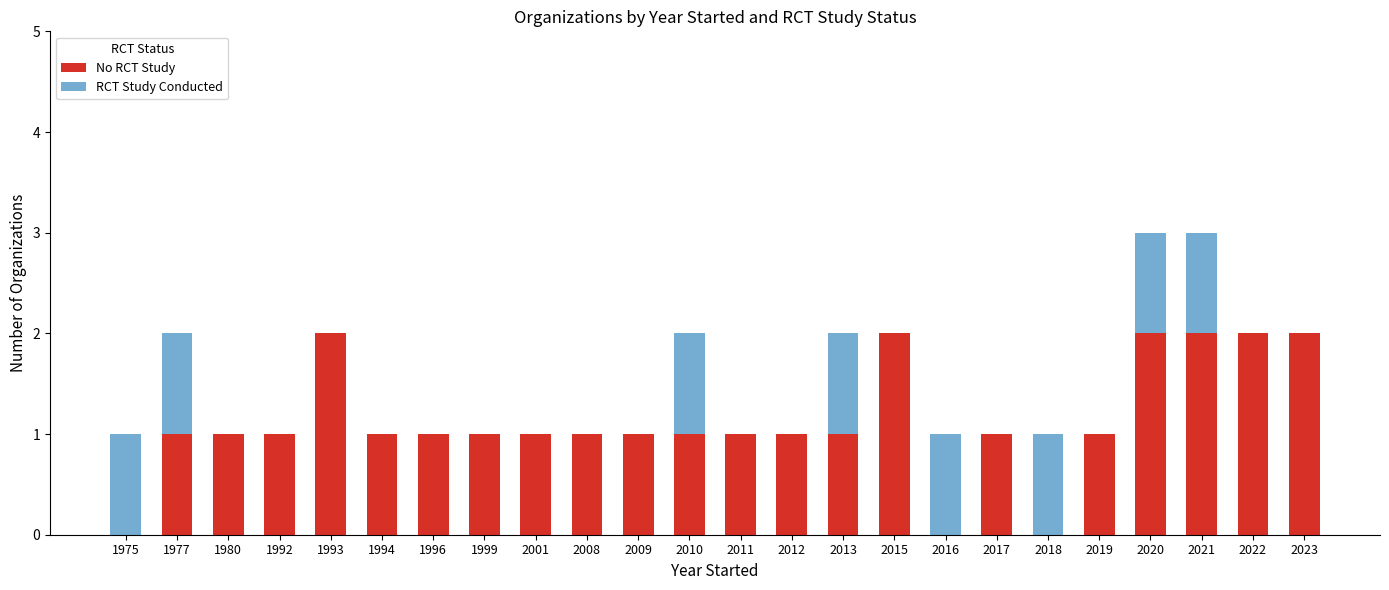

What is the sum of the No RCT Study values at 2022 and 2020?

4